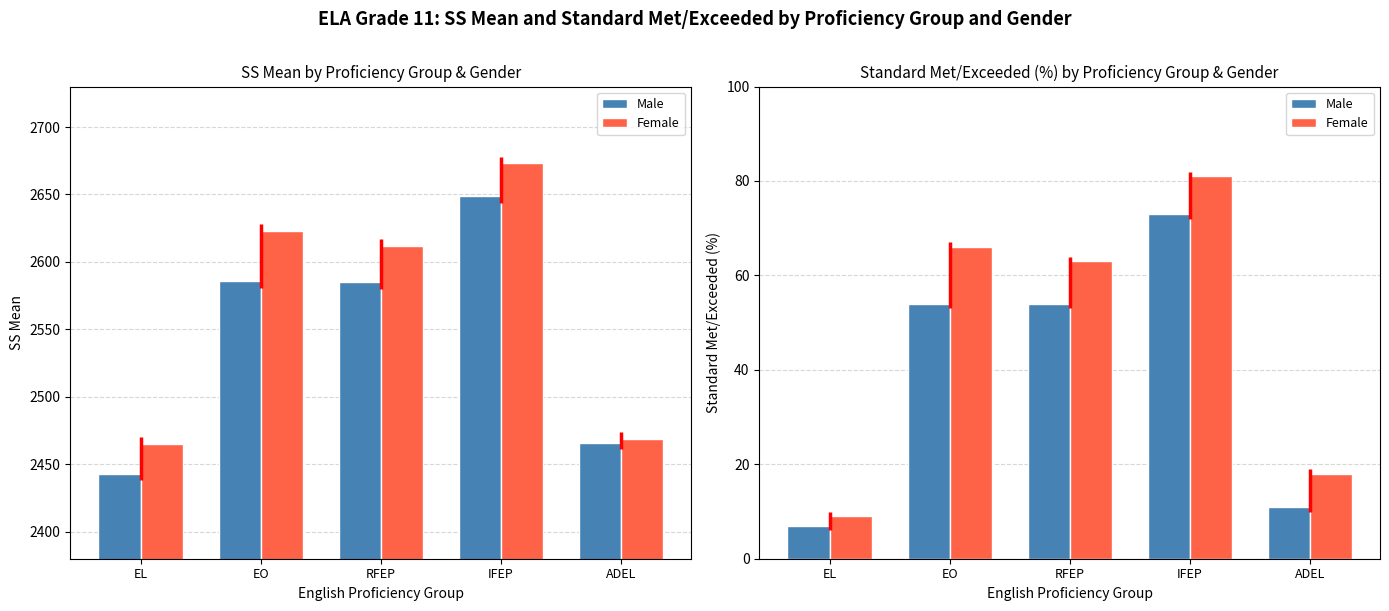

How many groups of bars are there?

5